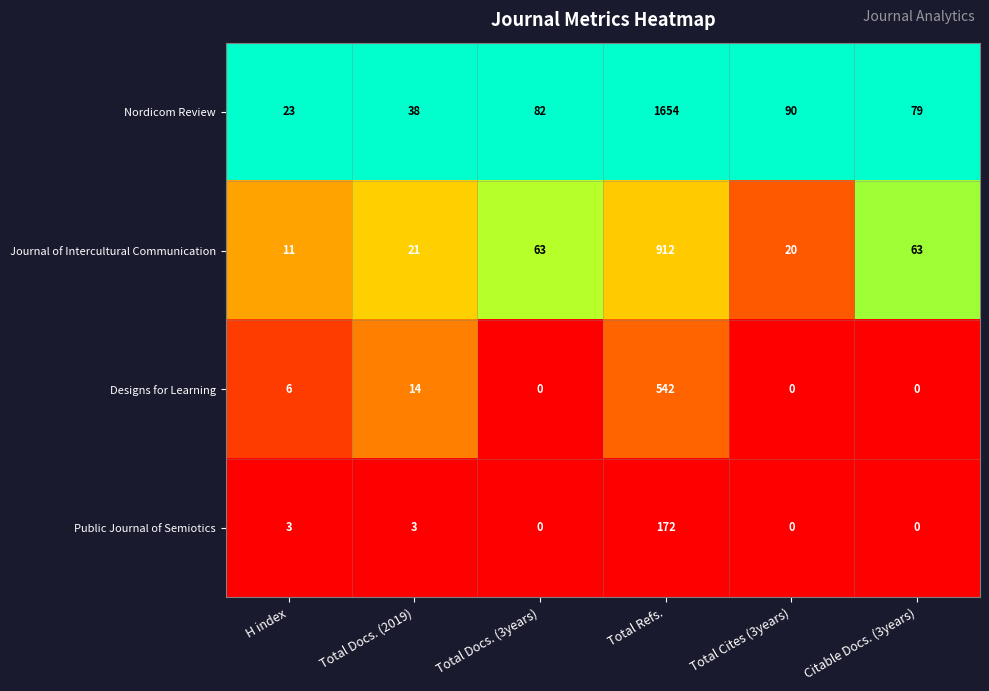

What is the difference between the highest and lowest values at Total Cites (3years)?

90